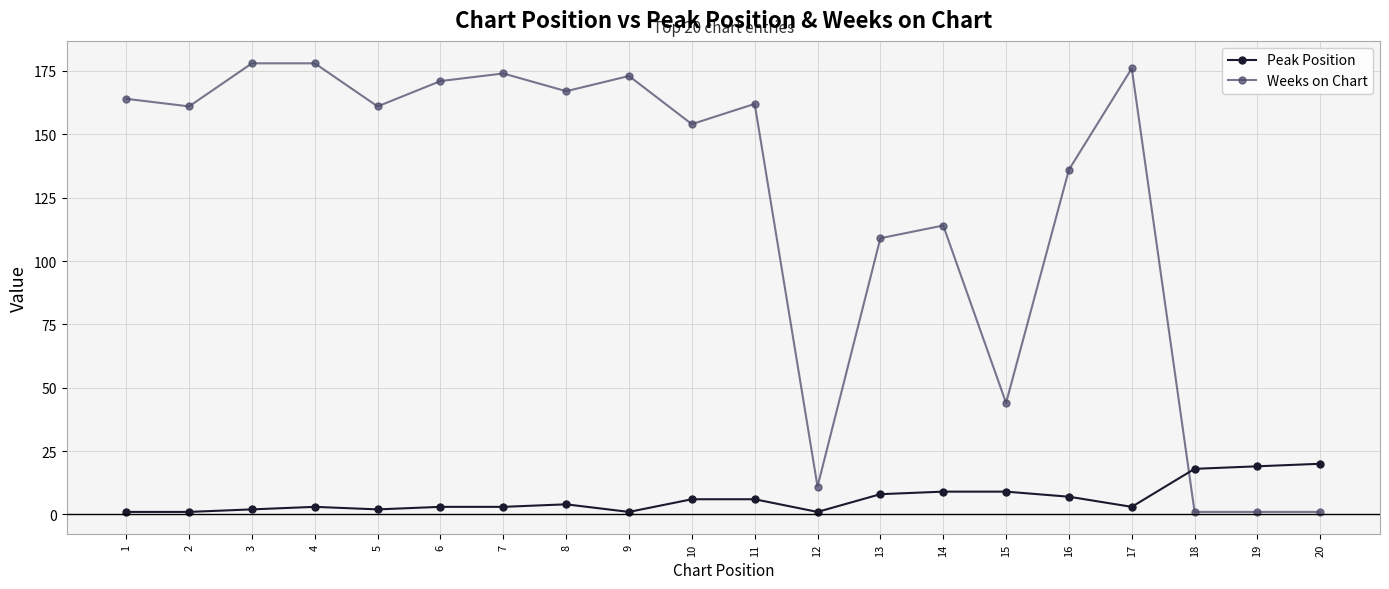

Reading right to left, extract all data points from this chart.

Peak Position: 20	19	18	3	7	9	9	8	1	6	6	1	4	3	3	2	3	2	1	1
Weeks on Chart: 1	1	1	176	136	44	114	109	11	162	154	173	167	174	171	161	178	178	161	164